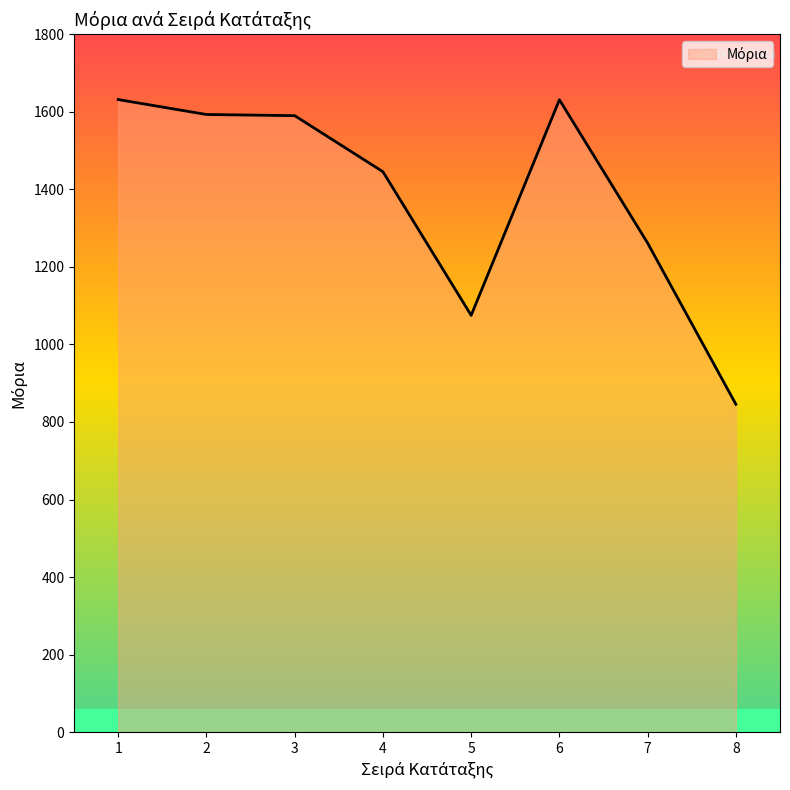

What is the greatest value displayed?

1631.5